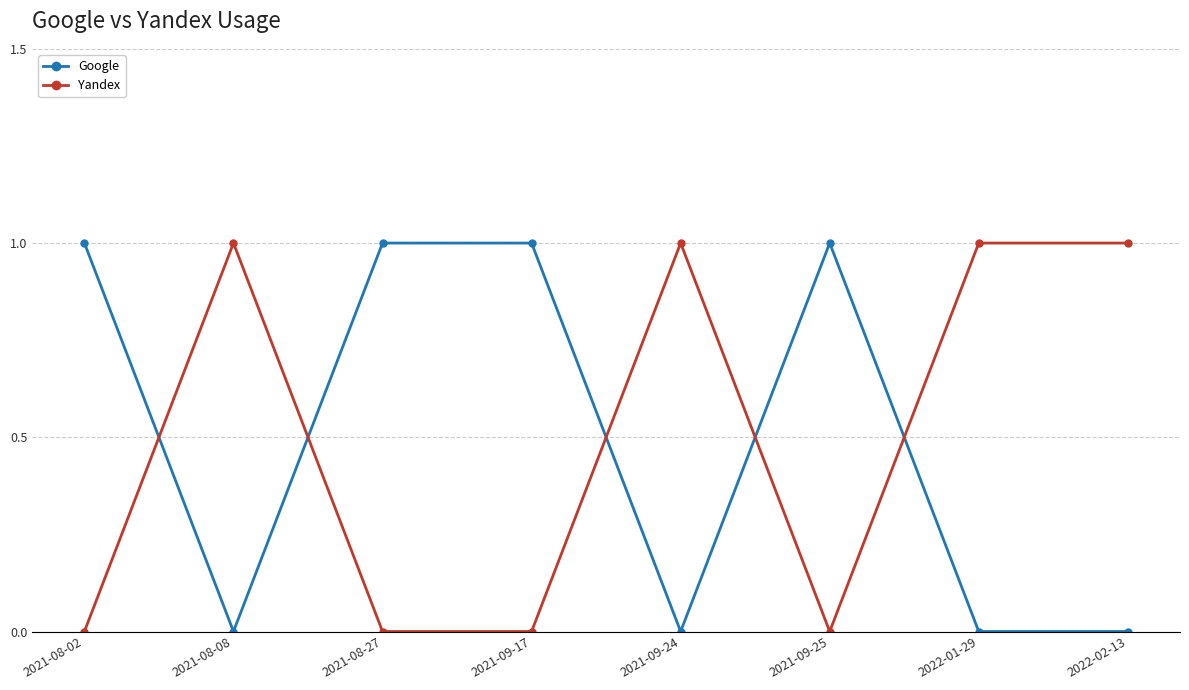

What is the label of the 7th point from the left?

2022-01-29